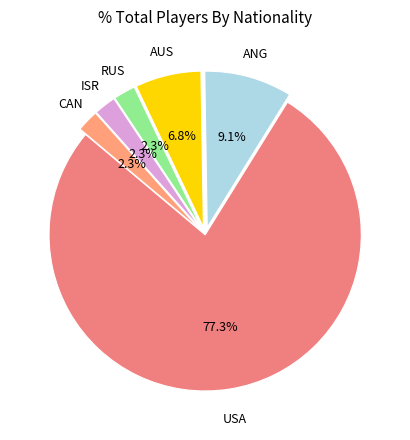

Is there any slice that represents more than half of the pie?

Yes